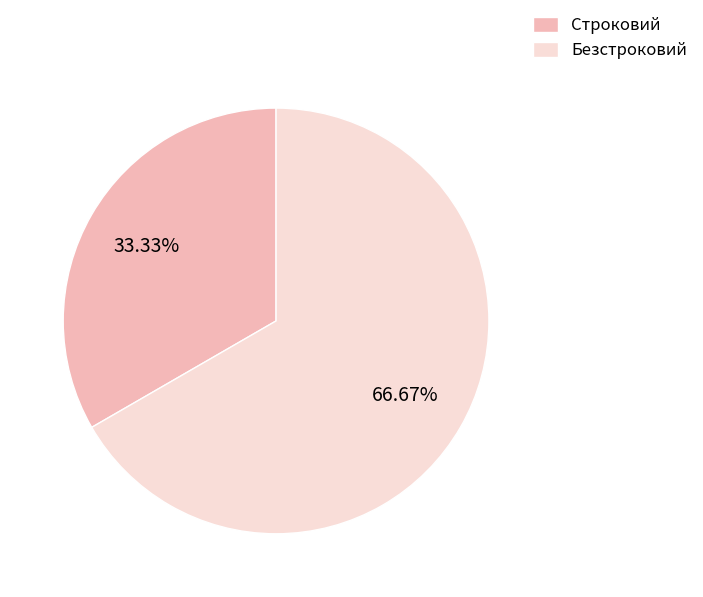

What is the majority slice?

Безстроковий